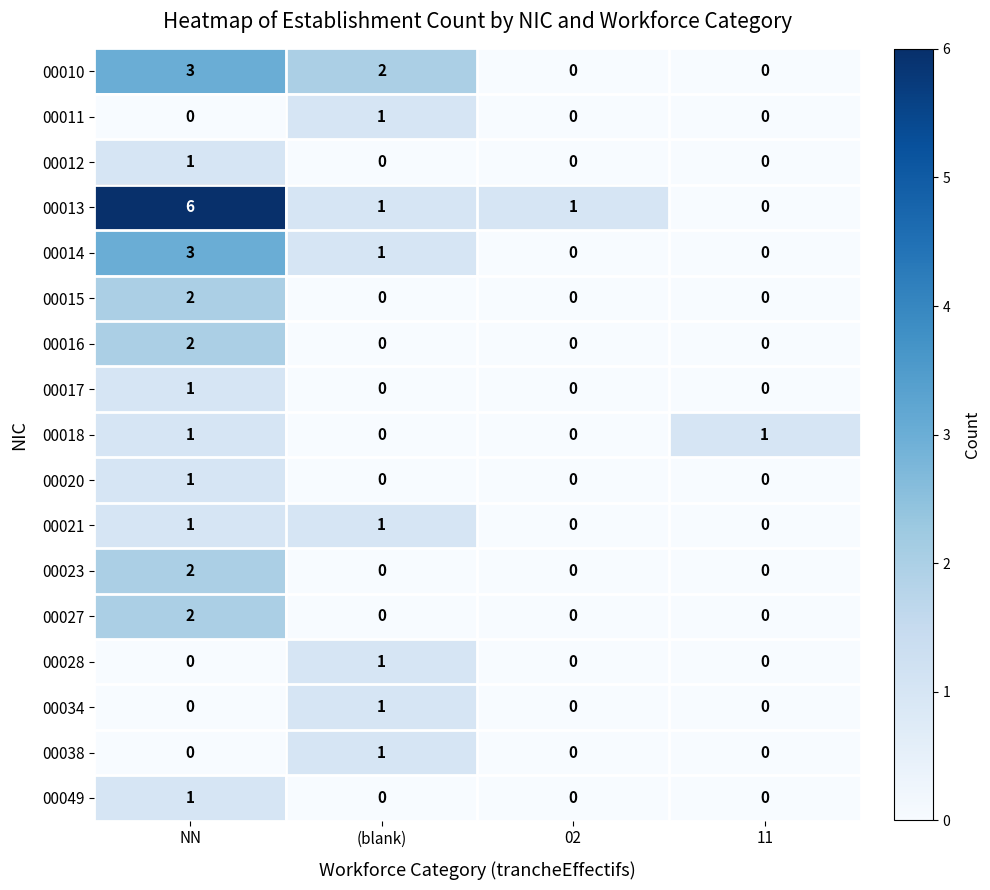

At which category does the chart reach its peak across all series?

NN